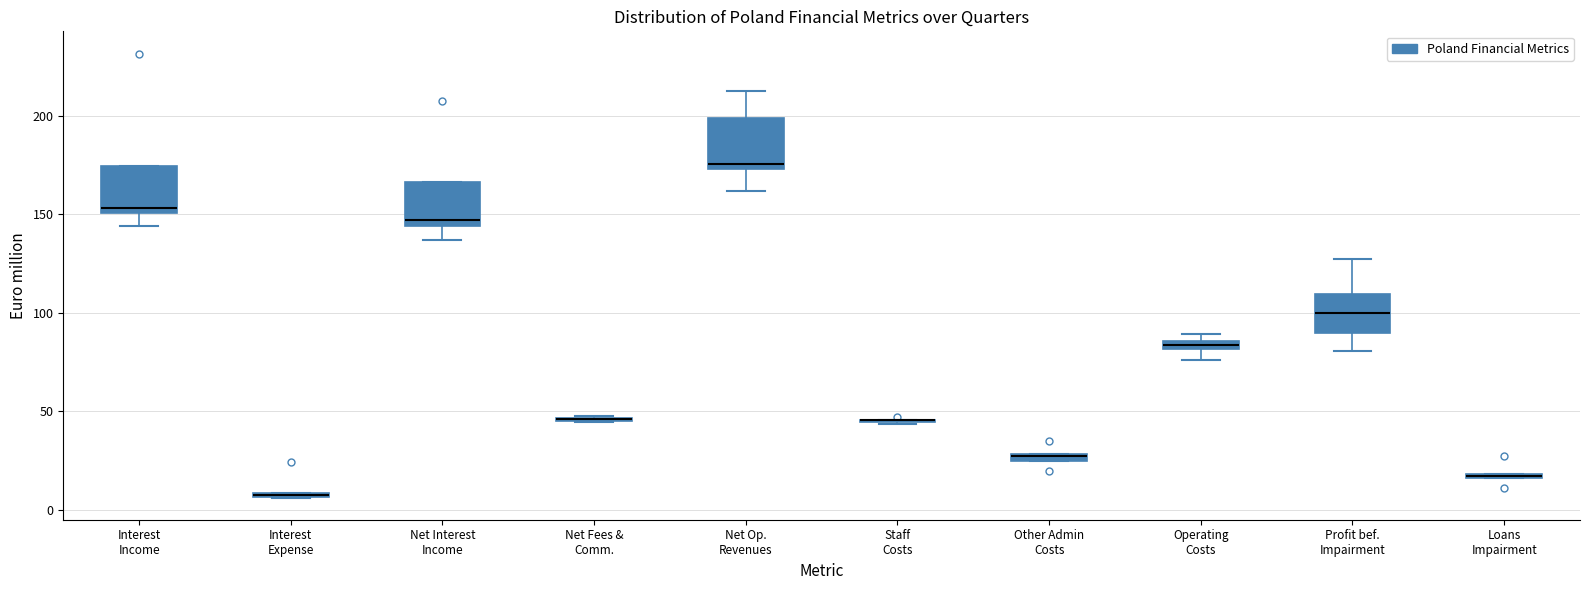

Where does the lower whisker of the box for Interest Income end on the y-axis? The values are not printed on the chart, so give them approximately, as read against the axis.

145